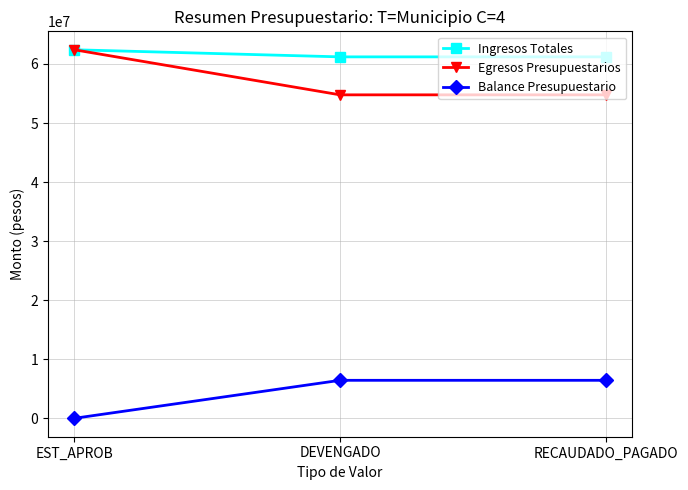

Rank the series at RECAUDADO_PAGADO from lowest to highest value.

Balance Presupuestario, Egresos Presupuestarios, Ingresos Totales